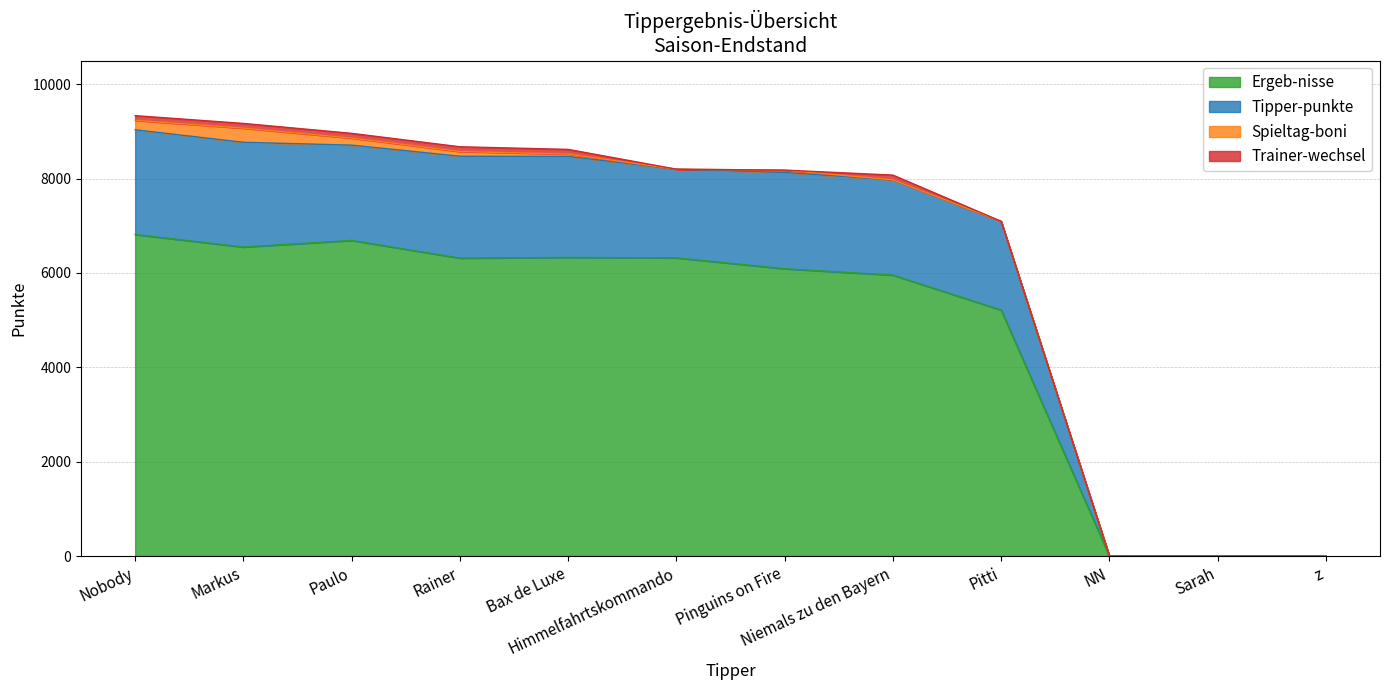

What is the maximum value for Ergeb-nisse?

6815